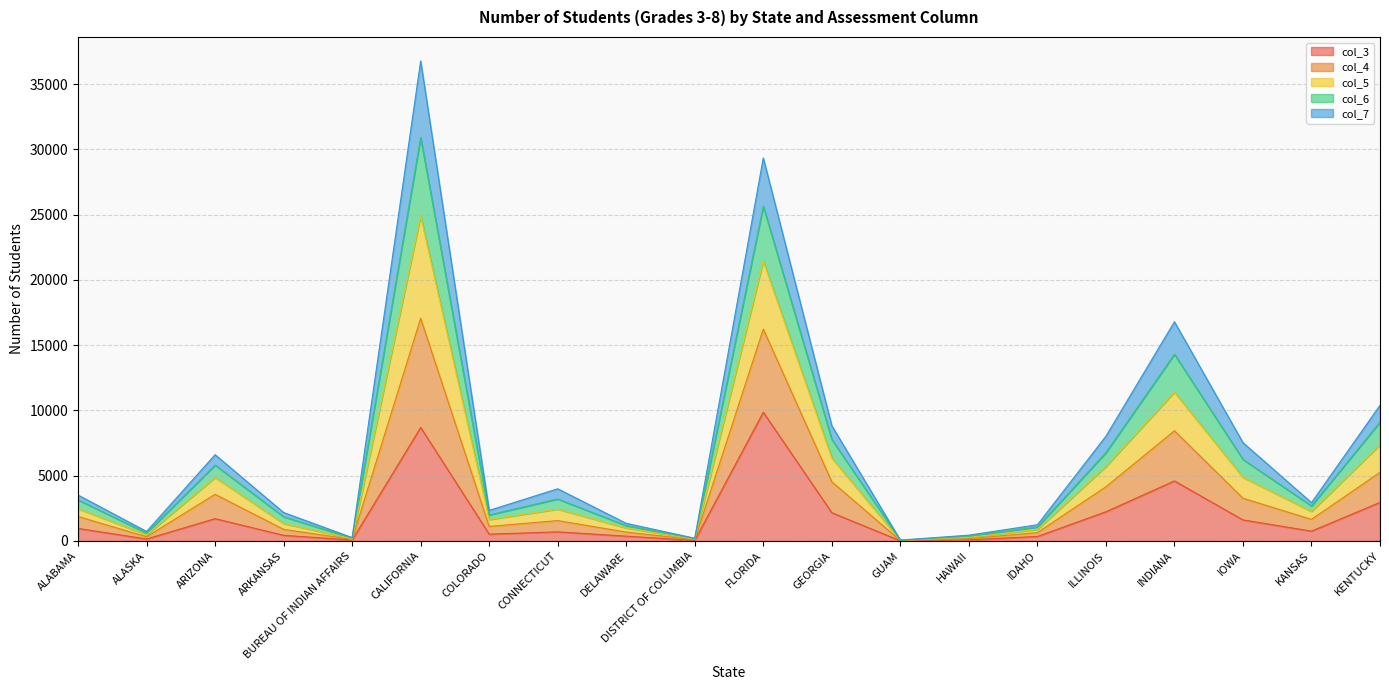

Which category has the highest value in the col_3 series?

FLORIDA